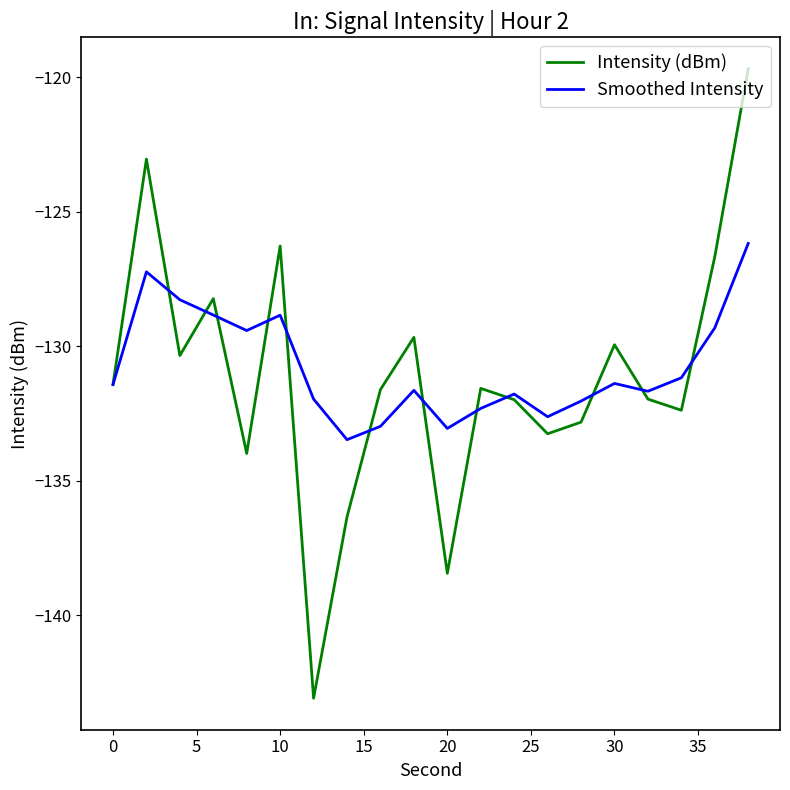

Rank the series by their maximum value, from lowest to highest.

Smoothed Intensity, Intensity (dBm)